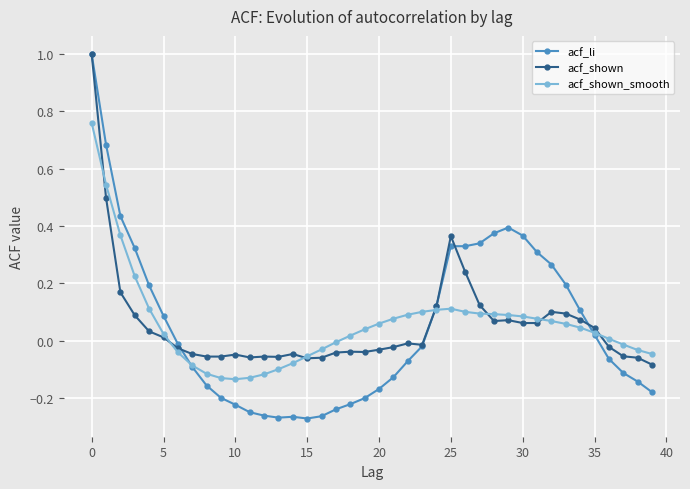

Which series has the largest range (max minus min)?

acf_li